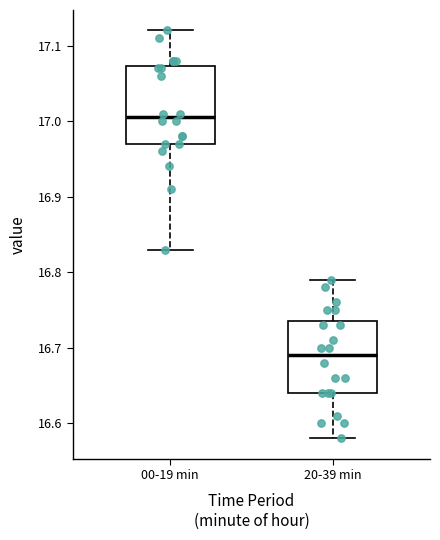

Reading left to right, read every box against the y-axis: the position of its median line, the range the box covers, and the ends of its whiskers. The values are not printed on the chart, so give them approximately, as read against the axis.

00-19 min: median 17.01, box 16.97 to 17.07, whiskers 16.83 to 17.12
20-39 min: median 16.69, box 16.64 to 16.74, whiskers 16.58 to 16.79